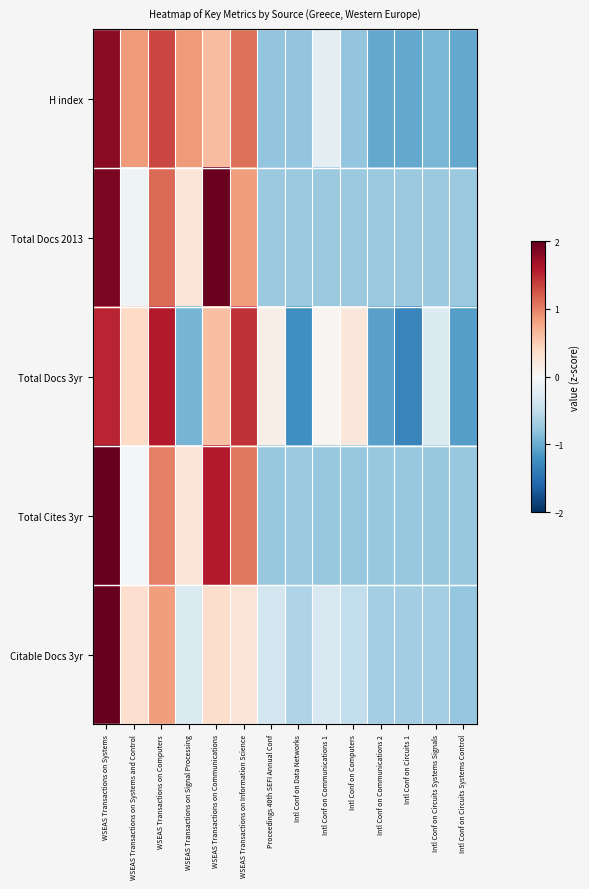

Reading left to right, what are all the values shown in this chart?

H index: WSEAS Transactions on Systems=1.8	WSEAS Transactions on Systems and Control=0.9	WSEAS Transactions on Computers=1.3	WSEAS Transactions on Signal Processing=0.9	WSEAS Transactions on Communications=0.6	WSEAS Transactions on Information Science=1.1	Proceedings 40th SEFI Annual Conf=-0.8	Intl Conf on Data Networks=-0.8	Intl Conf on Communications 1=-0.2	Intl Conf on Computers=-0.8	Intl Conf on Communications 2=-1.0	Intl Conf on Circuits 1=-1.0	Intl Conf on Circuits Systems Signals=-0.9	Intl Conf on Circuits Systems Control=-1.0
Total Docs 2013: WSEAS Transactions on Systems=1.9	WSEAS Transactions on Systems and Control=-0.1	WSEAS Transactions on Computers=1.1	WSEAS Transactions on Signal Processing=0.3	WSEAS Transactions on Communications=2.0	WSEAS Transactions on Information Science=0.8	Proceedings 40th SEFI Annual Conf=-0.7	Intl Conf on Data Networks=-0.7	Intl Conf on Communications 1=-0.7	Intl Conf on Computers=-0.7	Intl Conf on Communications 2=-0.7	Intl Conf on Circuits 1=-0.7	Intl Conf on Circuits Systems Signals=-0.7	Intl Conf on Circuits Systems Control=-0.7
Total Docs 3yr: WSEAS Transactions on Systems=1.5	WSEAS Transactions on Systems and Control=0.4	WSEAS Transactions on Computers=1.6	WSEAS Transactions on Signal Processing=-0.9	WSEAS Transactions on Communications=0.6	WSEAS Transactions on Information Science=1.4	Proceedings 40th SEFI Annual Conf=0.1	Intl Conf on Data Networks=-1.2	Intl Conf on Communications 1=0.0	Intl Conf on Computers=0.2	Intl Conf on Communications 2=-1.1	Intl Conf on Circuits 1=-1.3	Intl Conf on Circuits Systems Signals=-0.3	Intl Conf on Circuits Systems Control=-1.1
Total Cites 3yr: WSEAS Transactions on Systems=2.2	WSEAS Transactions on Systems and Control=-0.0	WSEAS Transactions on Computers=1.0	WSEAS Transactions on Signal Processing=0.3	WSEAS Transactions on Communications=1.6	WSEAS Transactions on Information Science=1.1	Proceedings 40th SEFI Annual Conf=-0.8	Intl Conf on Data Networks=-0.7	Intl Conf on Communications 1=-0.8	Intl Conf on Computers=-0.8	Intl Conf on Communications 2=-0.8	Intl Conf on Circuits 1=-0.8	Intl Conf on Circuits Systems Signals=-0.8	Intl Conf on Circuits Systems Control=-0.8
Citable Docs 3yr: WSEAS Transactions on Systems=3.2	WSEAS Transactions on Systems and Control=0.3	WSEAS Transactions on Computers=0.8	WSEAS Transactions on Signal Processing=-0.3	WSEAS Transactions on Communications=0.3	WSEAS Transactions on Information Science=0.3	Proceedings 40th SEFI Annual Conf=-0.4	Intl Conf on Data Networks=-0.6	Intl Conf on Communications 1=-0.3	Intl Conf on Computers=-0.5	Intl Conf on Communications 2=-0.7	Intl Conf on Circuits 1=-0.7	Intl Conf on Circuits Systems Signals=-0.7	Intl Conf on Circuits Systems Control=-0.8